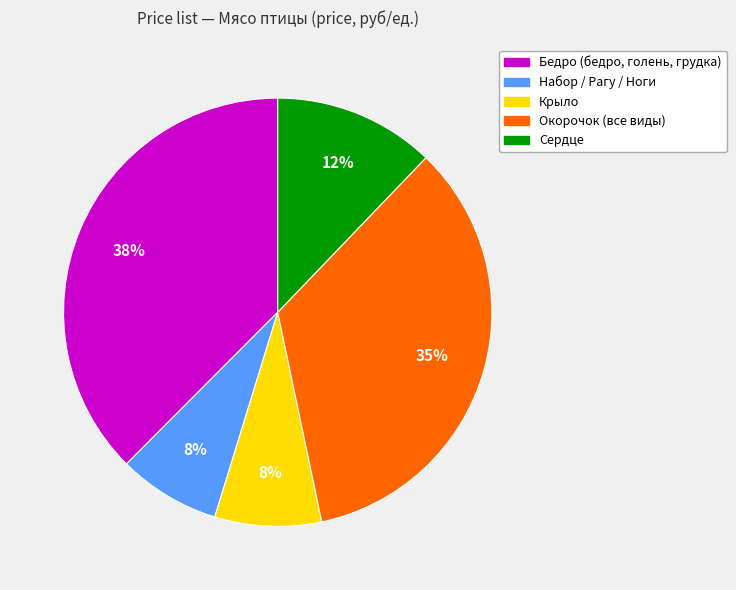

To the nearest percent, what is the difference between the largest and smallest slice percentages?

30%